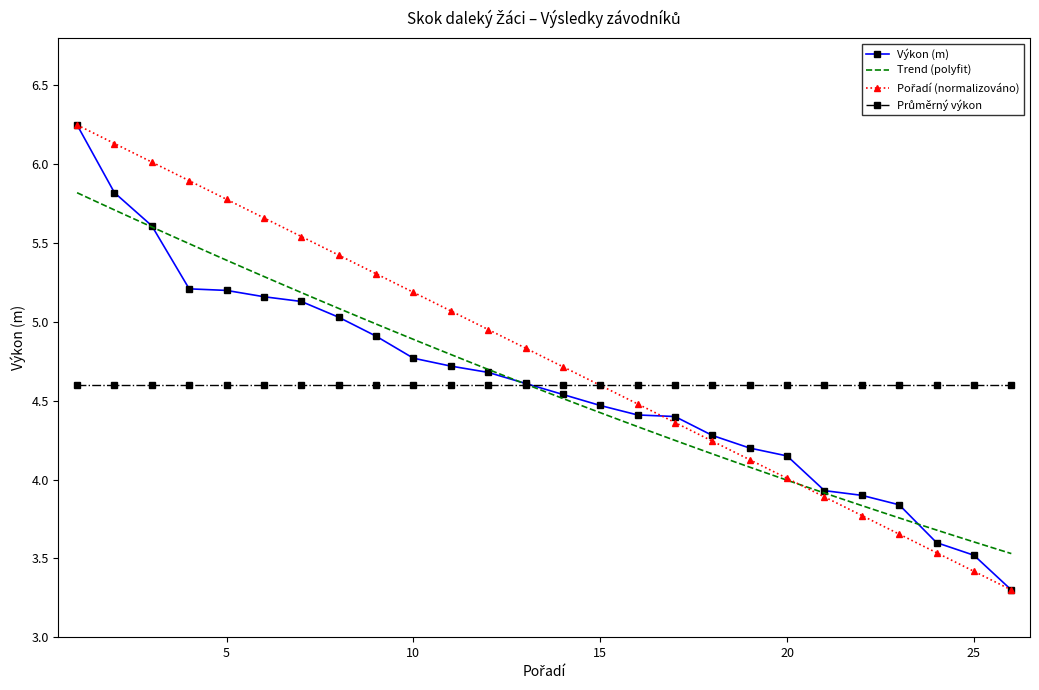

True or false: Pořadí and Výkon cross at least once.

True